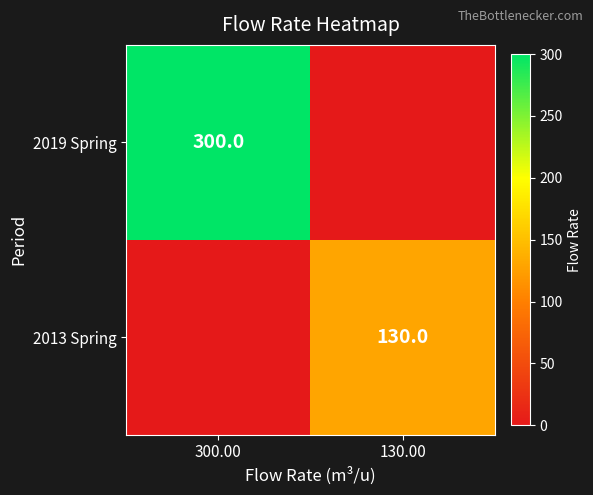

How many categories are shown in the chart?

2